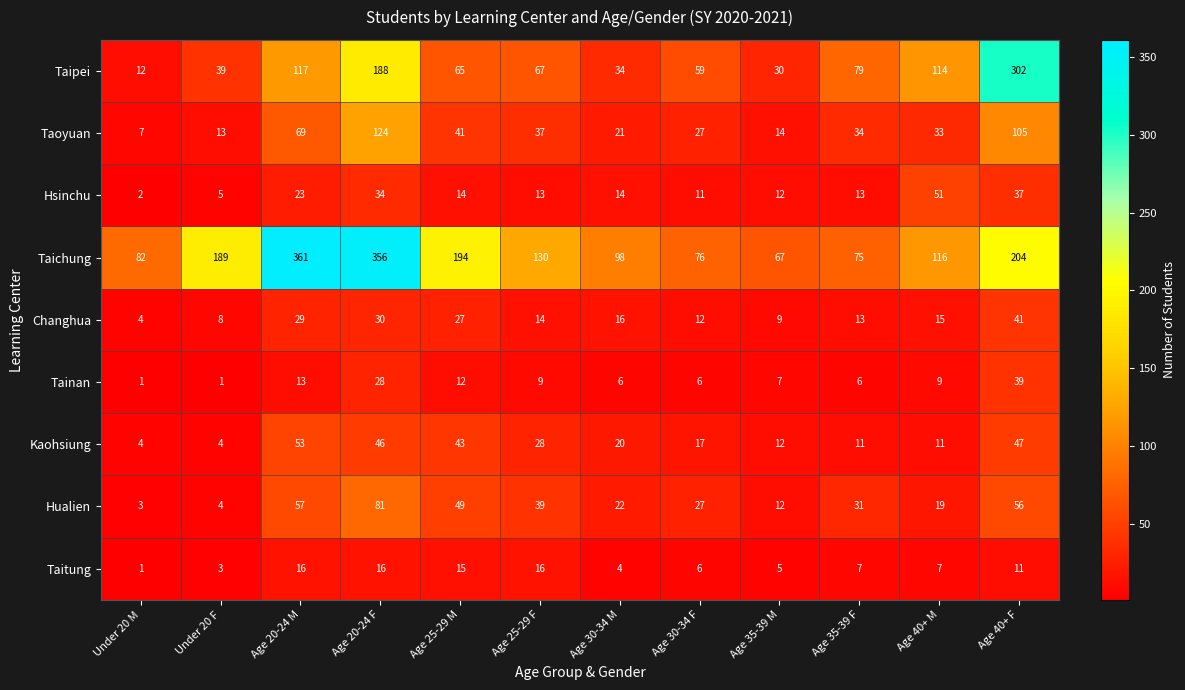

What is the spread (max minus min) of values at Under 20 M?

81